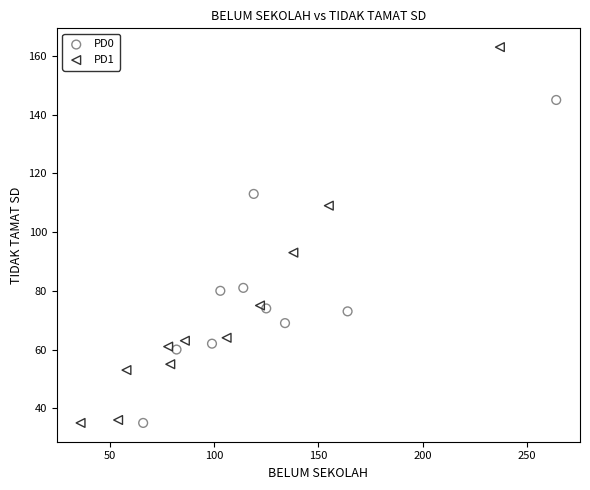

Which series has the largest Y range (max minus min)?

PD1